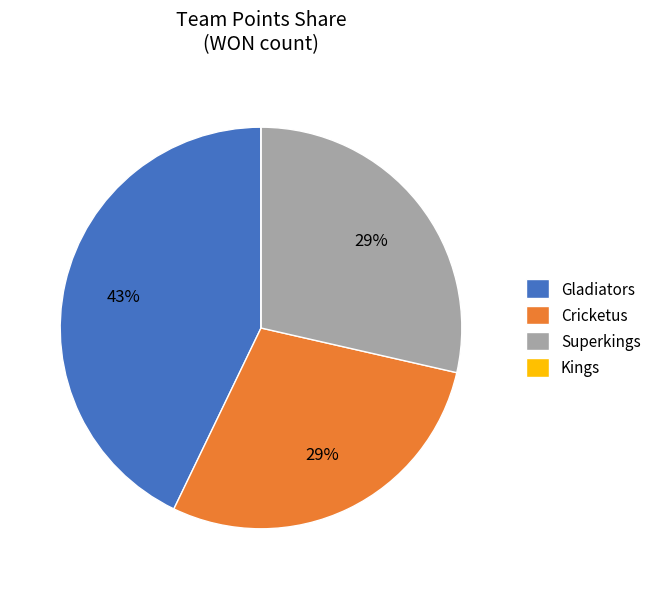

True or false: Gladiators accounts for 43% of the total.

True